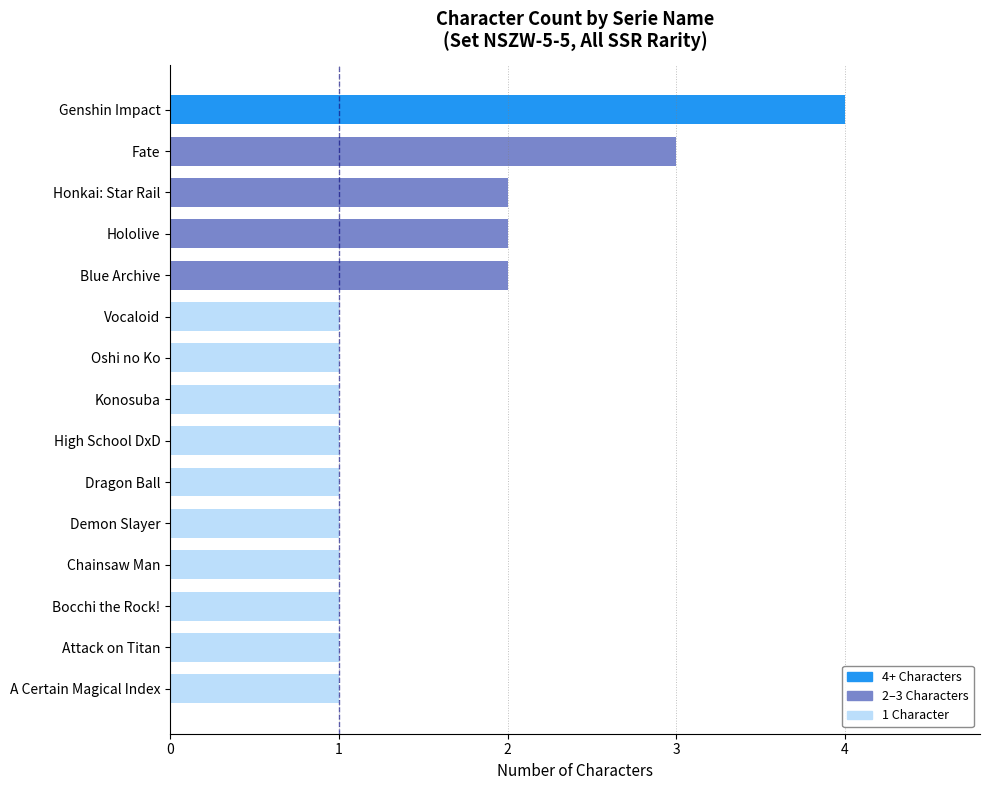

What is the value of the 12th bar from the top?

1